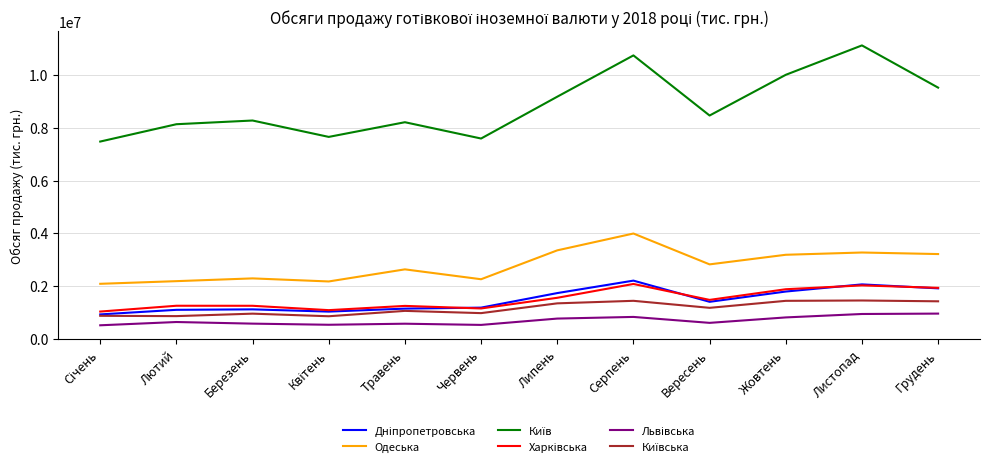

The Одеська series shows 2629985.0 at Травень. True or false?

True